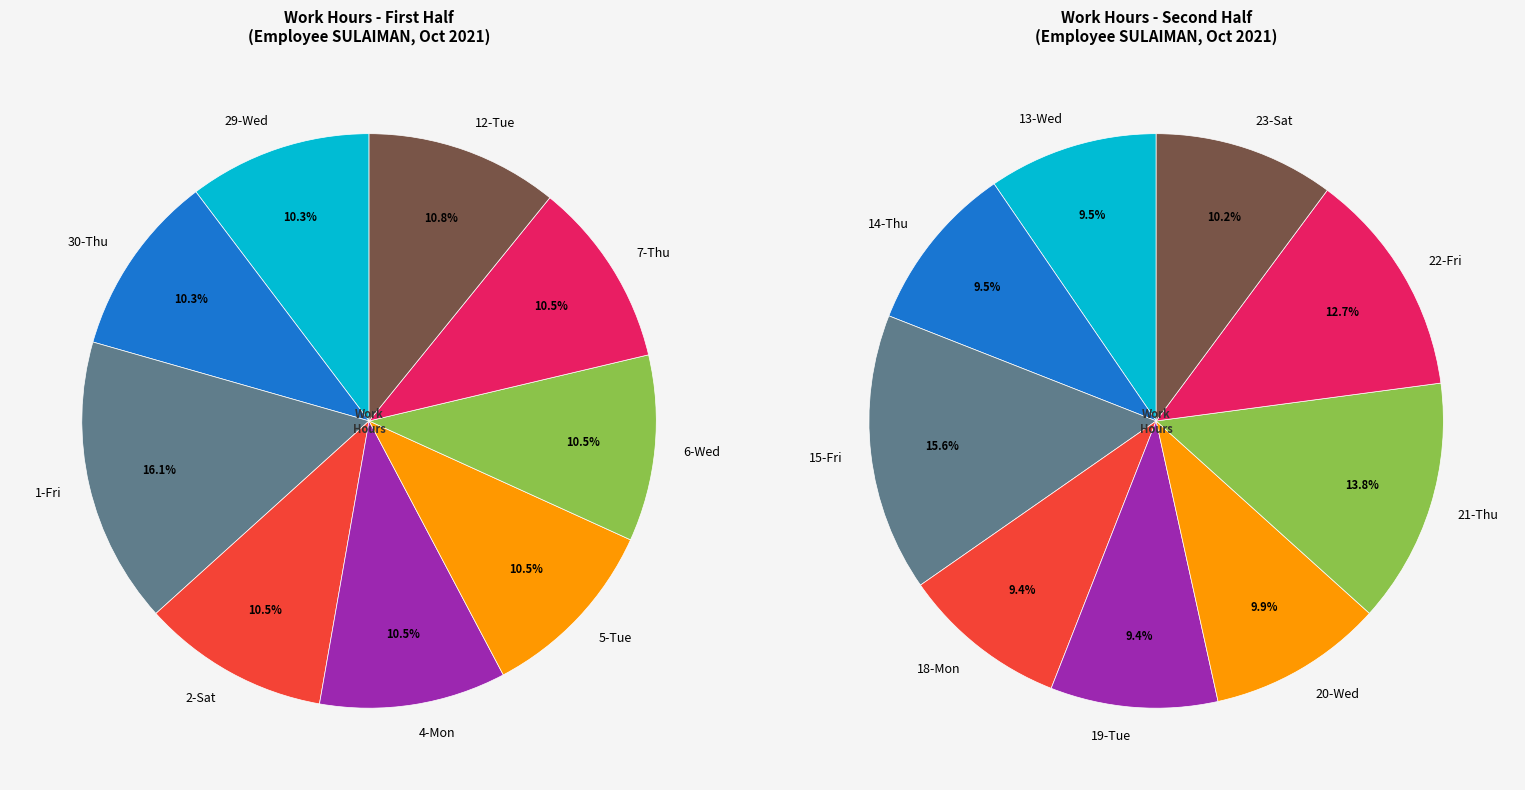

To the nearest percent, what is the average slice percentage?

6%